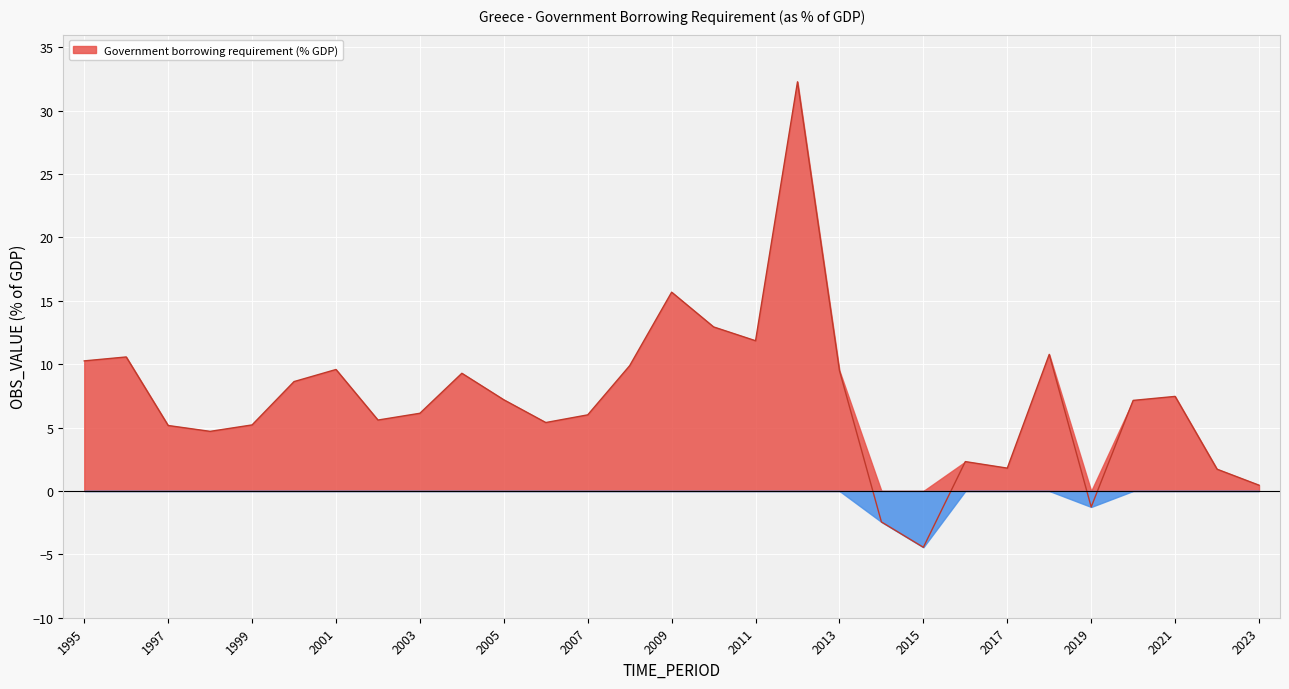

What is the smallest value displayed?

-4.4